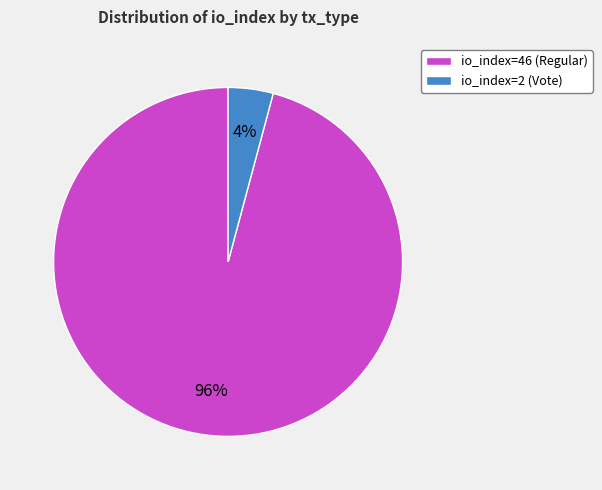

To the nearest percent, what is the difference between the largest and smallest slice percentages?

92%